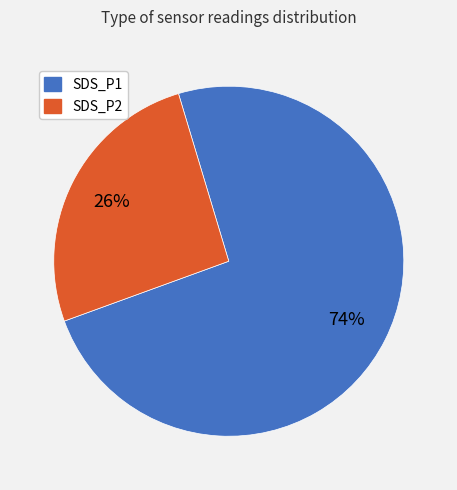

Between SDS_P2 and SDS_P1, which is larger?

SDS_P1